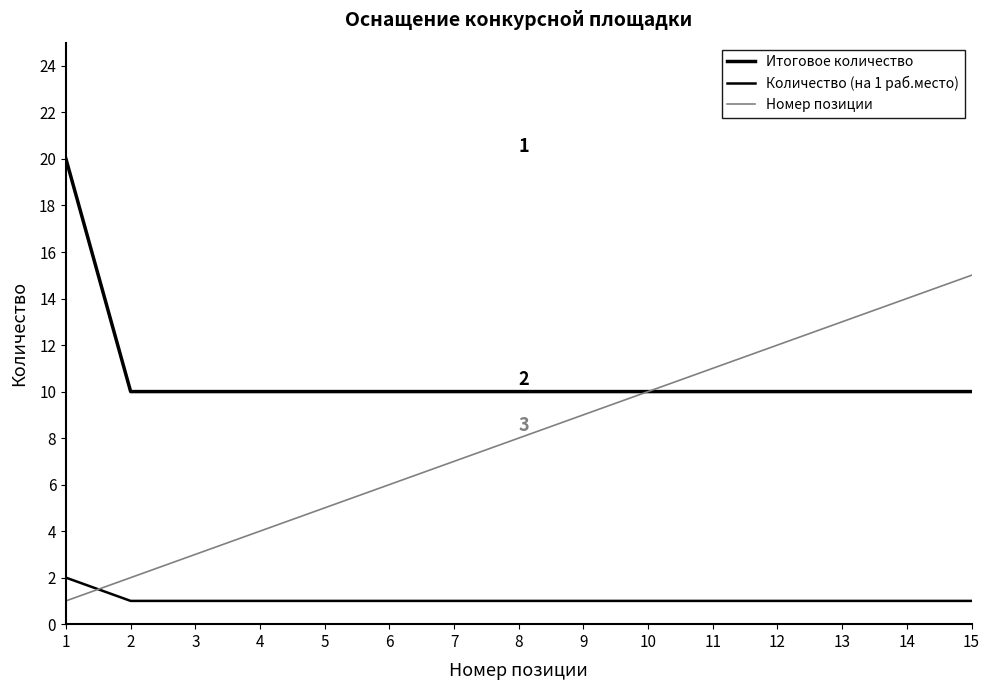

Does the chart display data point markers on the line(s)?

No